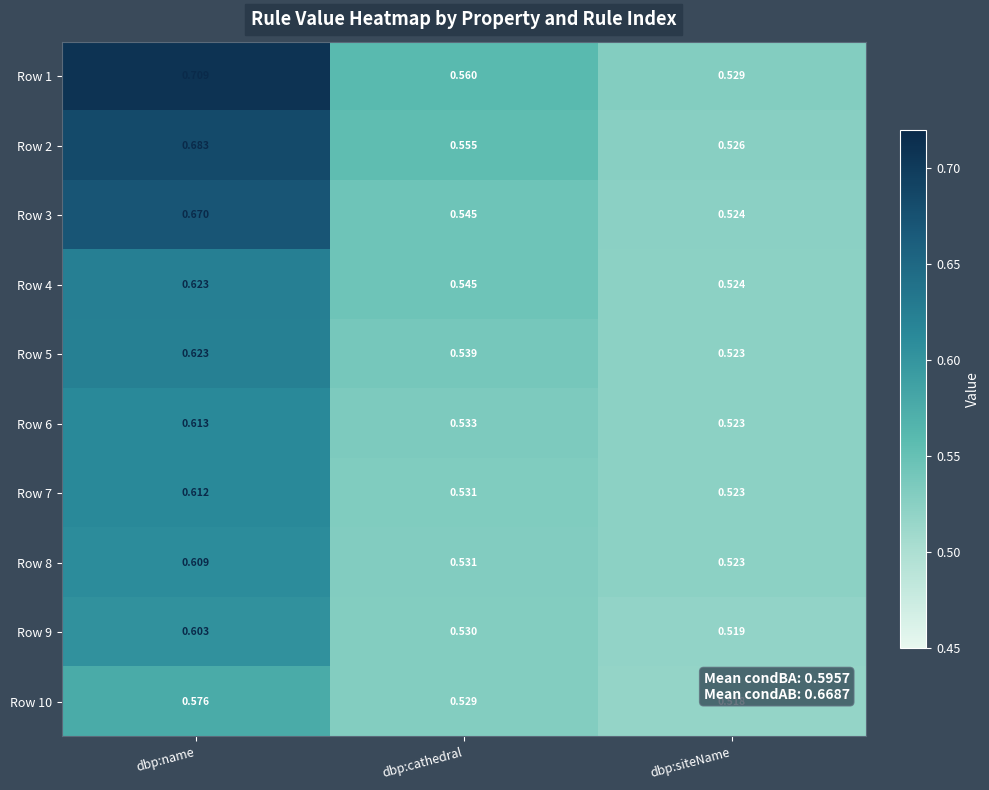

At which category is the sum across all series the highest?

dbp:name